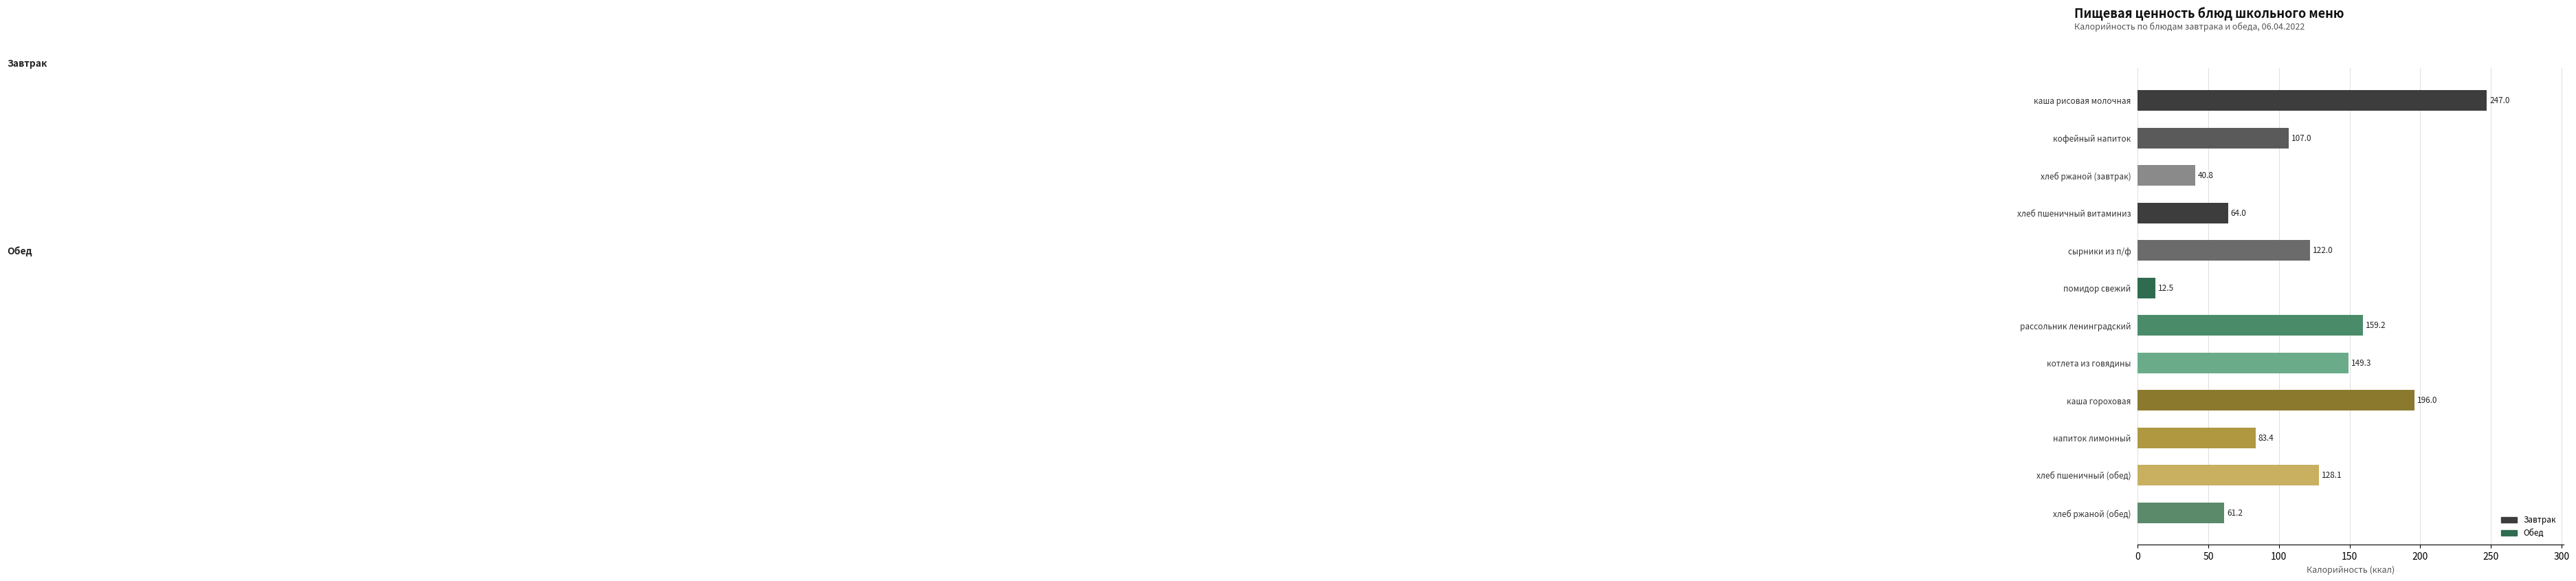

Reading top to bottom, what are all the values shown in this chart?

каша рисовая молочная=247.0	кофейный напиток=107.0	хлеб ржаной (завтрак)=40.8	хлеб пшеничный витаминиз=64.0	сырники из п/ф=122.0	помидор свежий=12.5	рассольник ленинградский=159.2	котлета из говядины=149.3	каша гороховая=196.0	напиток лимонный=83.4	хлеб пшеничный (обед)=128.1	хлеб ржаной (обед)=61.2